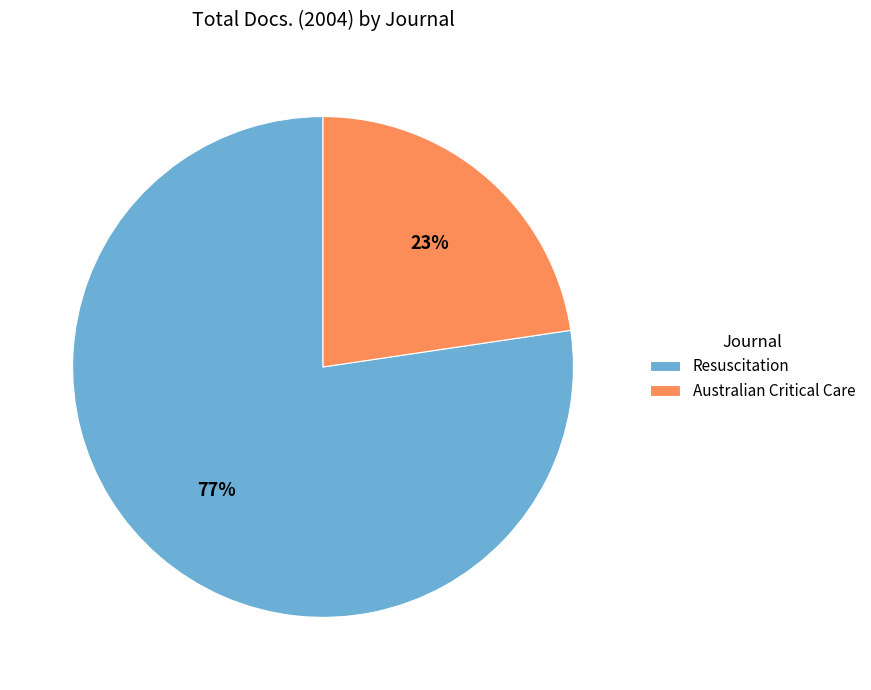

To the nearest percent, what portion does Australian Critical Care represent?

23%